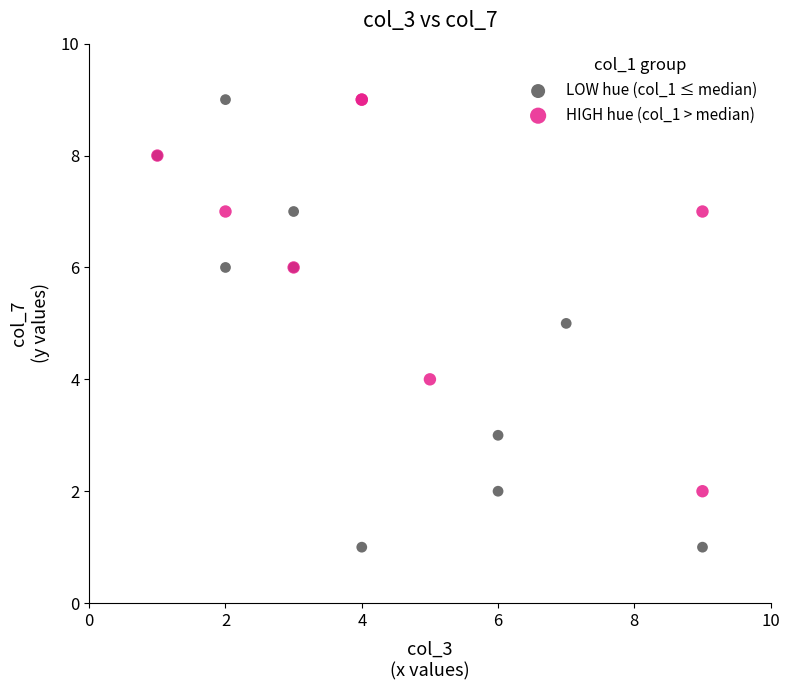

Which series has the largest Y range (max minus min)?

LOW hue (col_1 ≤ median)